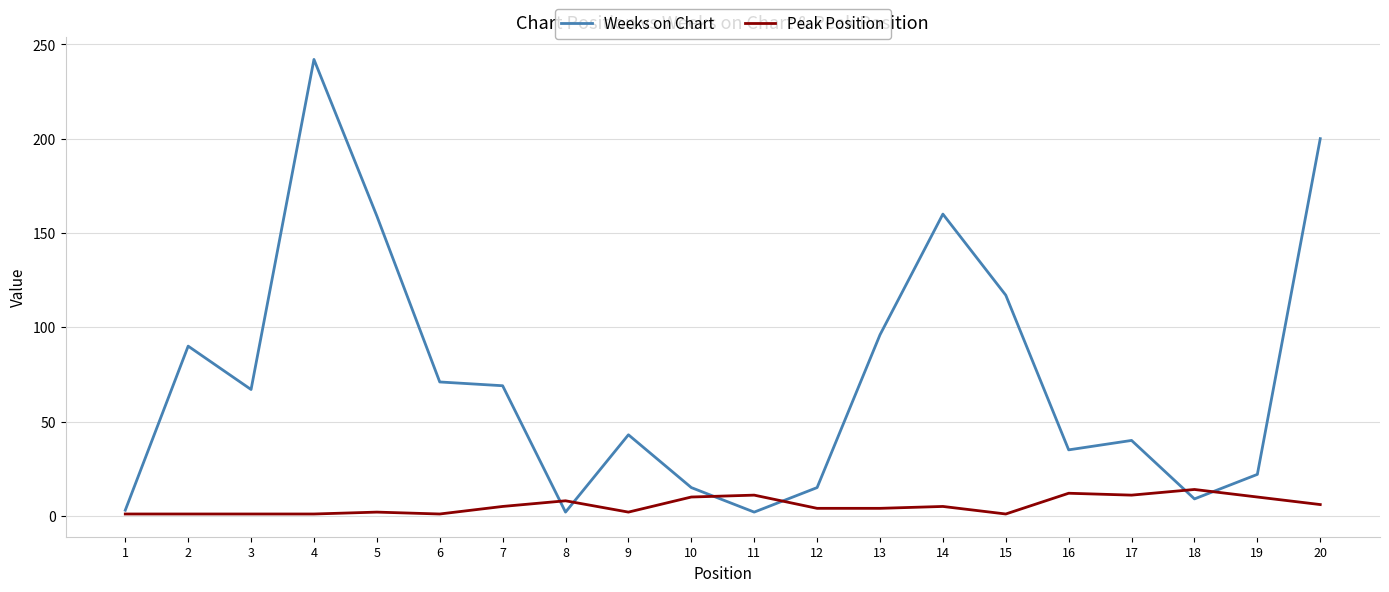

What is the spread (max minus min) of values at 7?

64